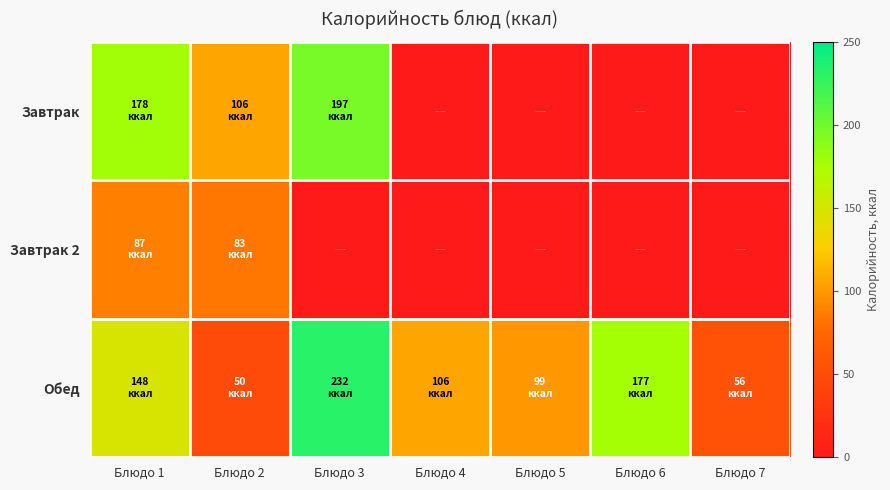

At which category is the sum across all series the highest?

Блюдо 3